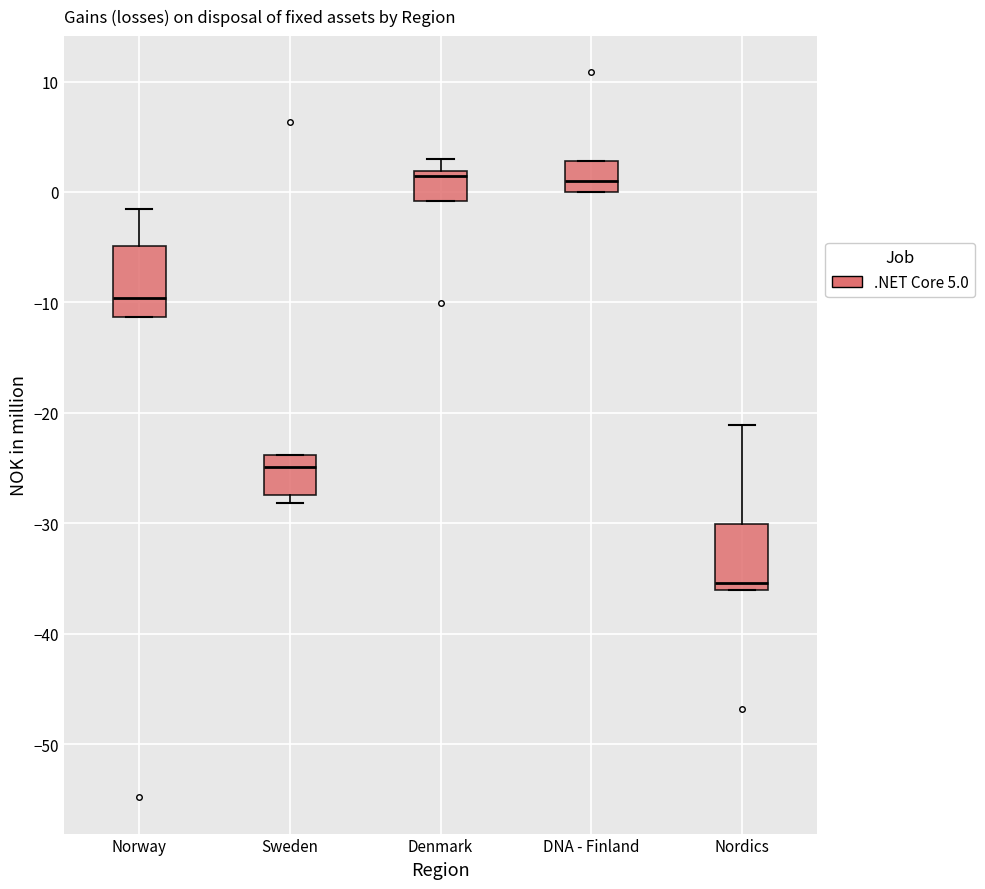

Reading left to right, transcribe this box plot: for each box, give where its median line is, the range the box spans, and where its two whiskers end, as read against the y-axis. The values are not printed on the chart, so give them approximately, as read against the axis.

Norway: median -10, box -11 to -5, whiskers -11 to -2
Sweden: median -25, box -27 to -24, whiskers -28 to -24
Denmark: median 1, box -1 to 2, whiskers -1 to 3
DNA - Finland: median 1, box 0 to 3, whiskers 0 to 3
Nordics: median -35, box -36 to -30, whiskers -36 to -21